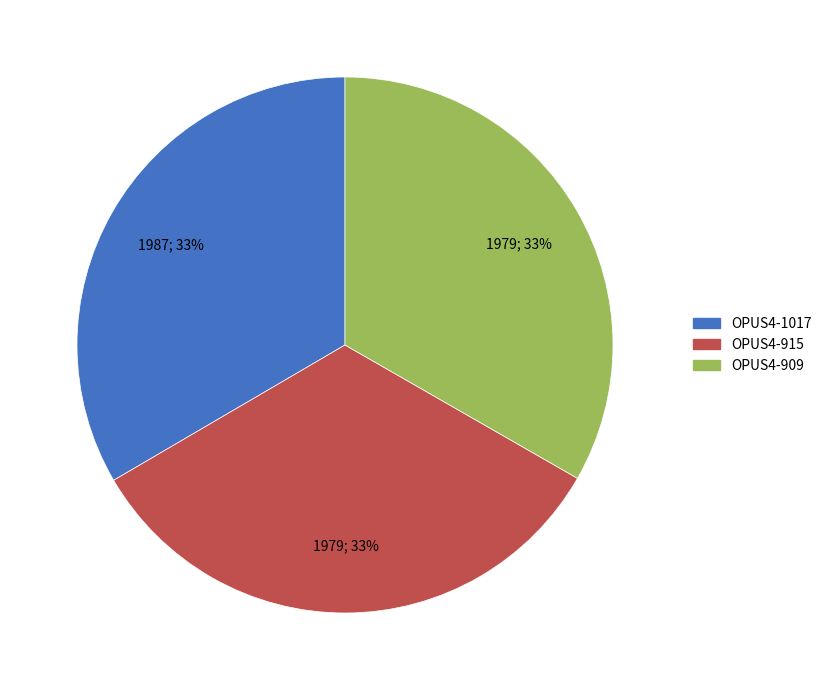

To the nearest percent, what portion does OPUS4-1017 represent?

33%